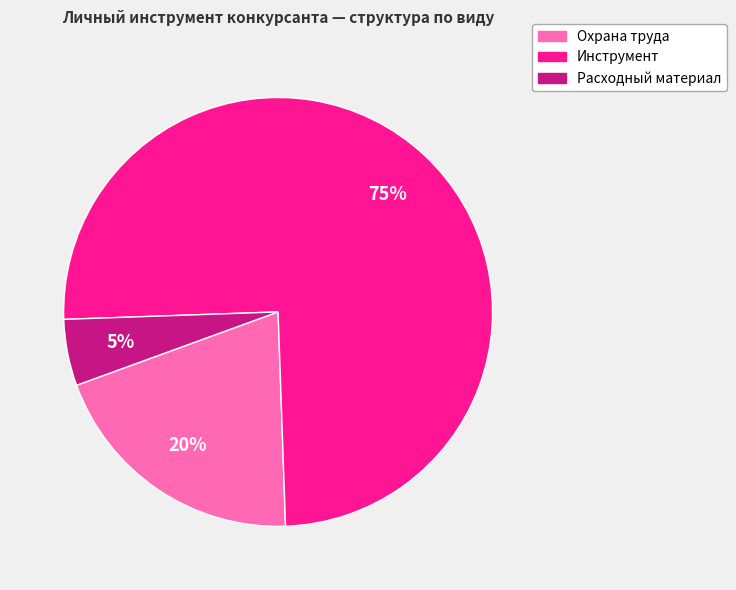

True or false: Расходный материал accounts for 5% of the total.

True